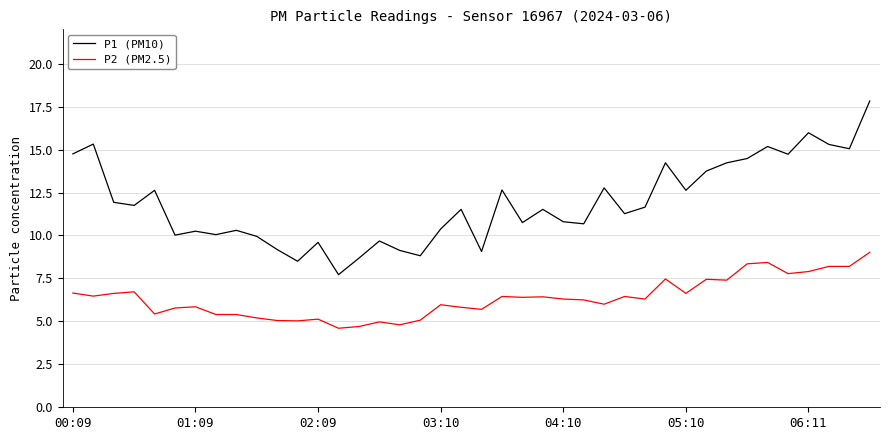

True or false: P1 (PM10) and P2 (PM2.5) cross at least once.

False